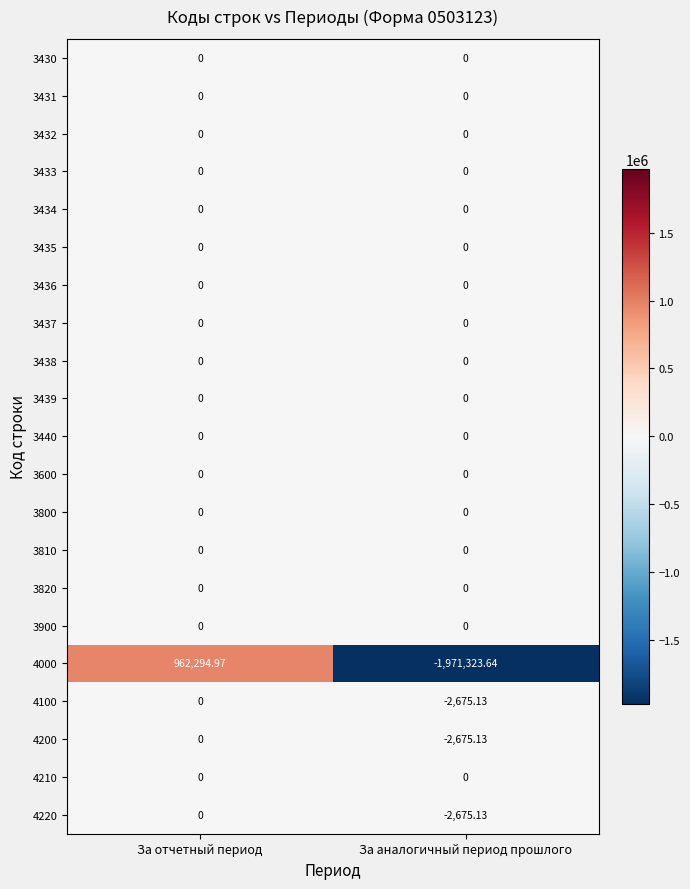

At which category is the sum across all series the highest?

За отчетный период